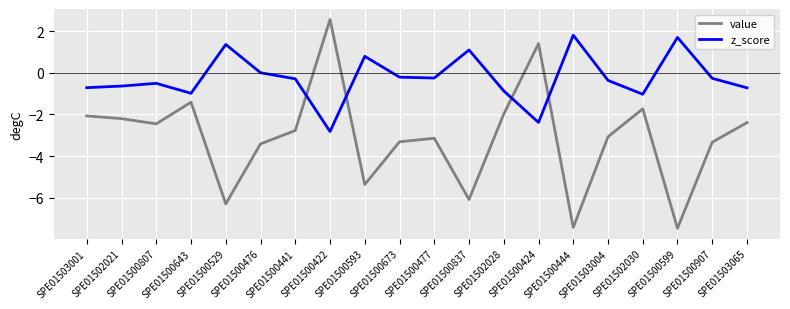

List the series in order of their overall mean, lowest first.

value, z_score